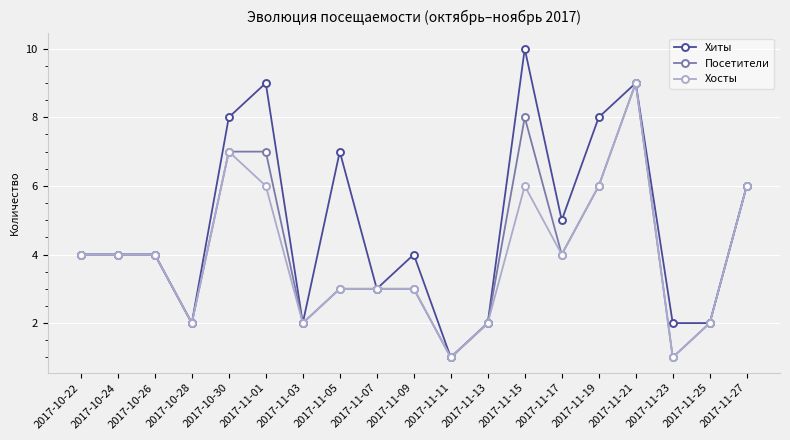

Does the chart have visible grid lines?

Yes